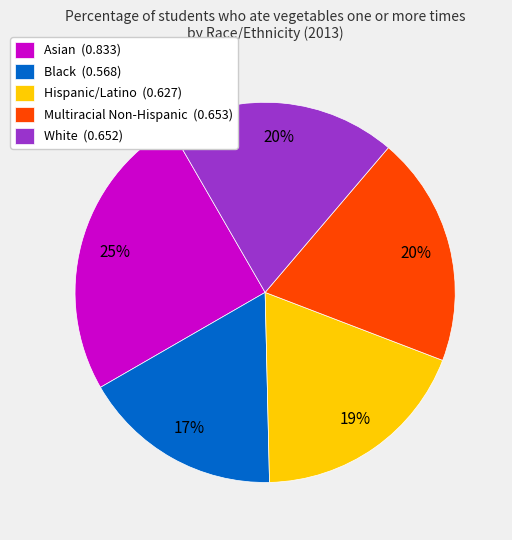

Does any single category account for the majority?

No